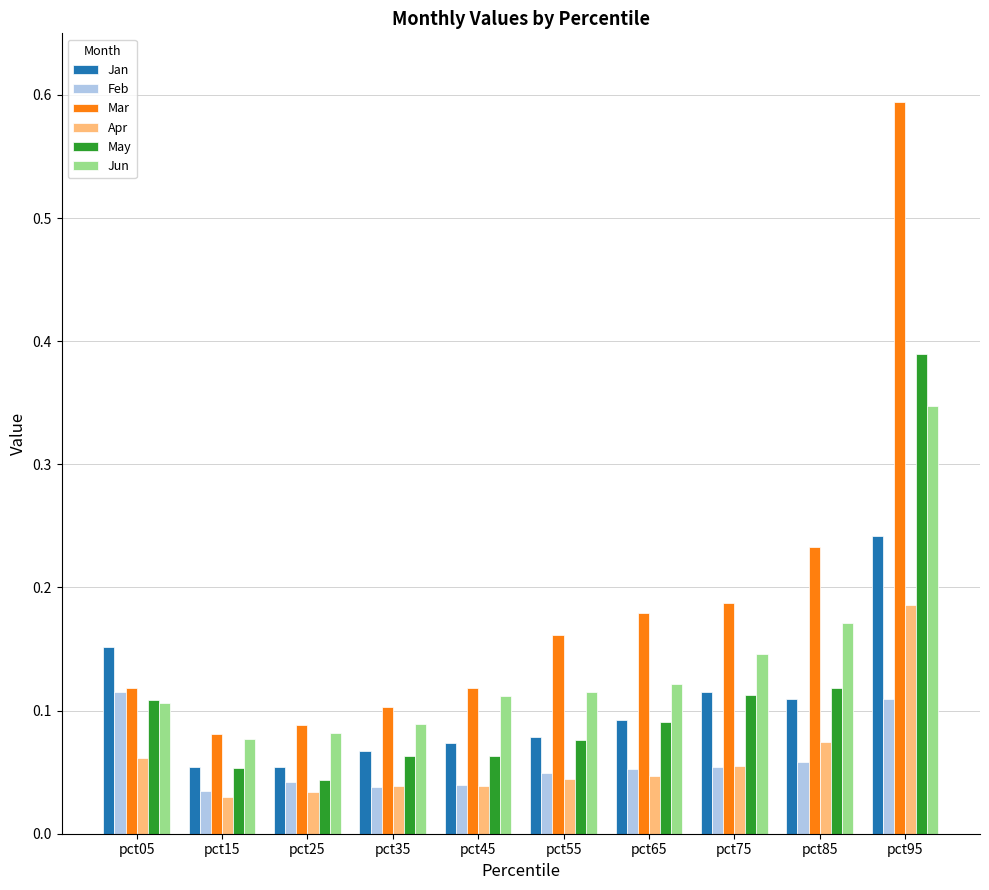

Count the number of data series in this chart.

6